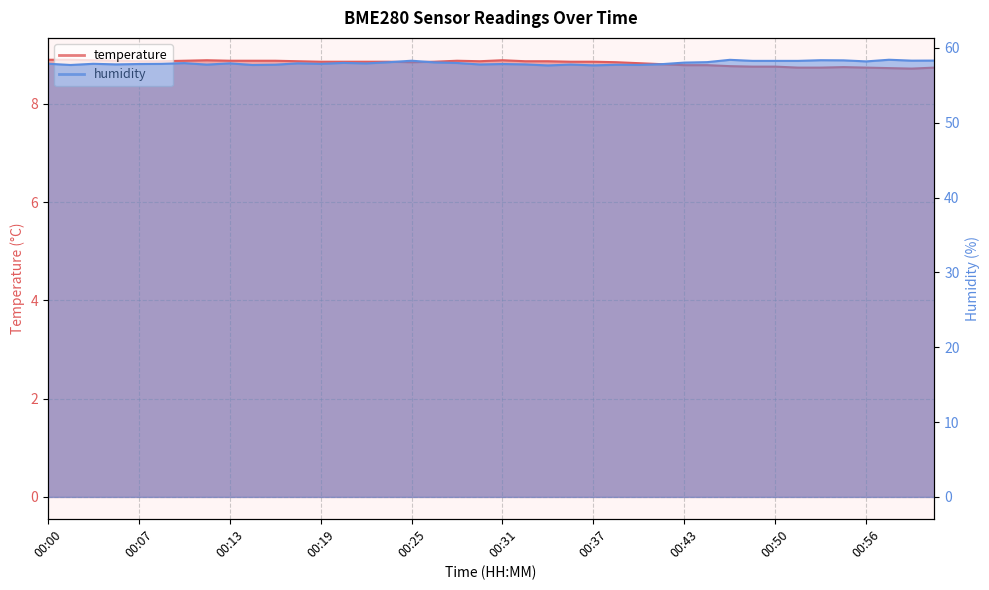

List the series in order of their peak value, highest first.

humidity, temperature